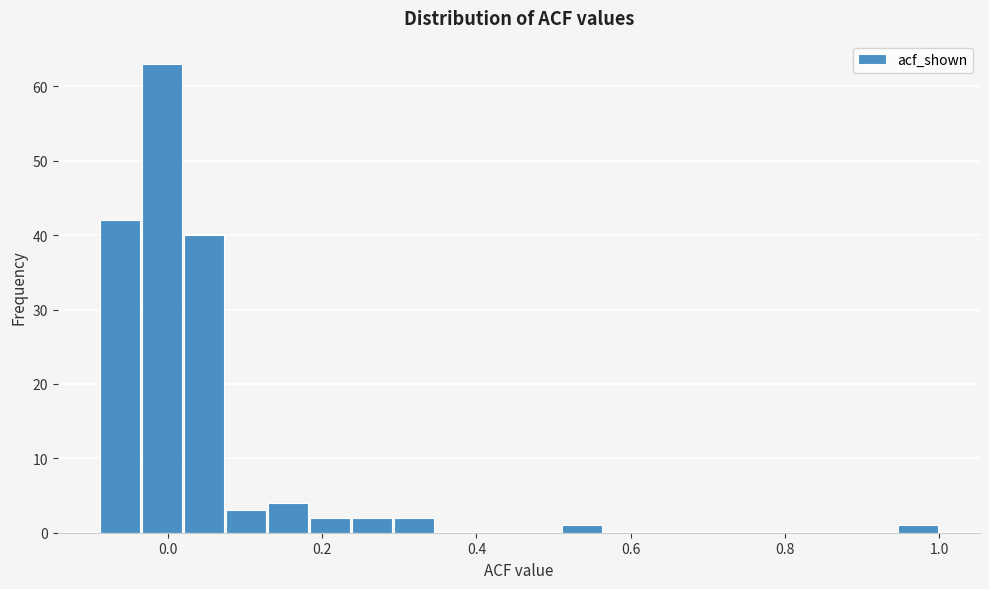

Read against the x-axis, roughly where is the centre of the tallest bar?

0.00